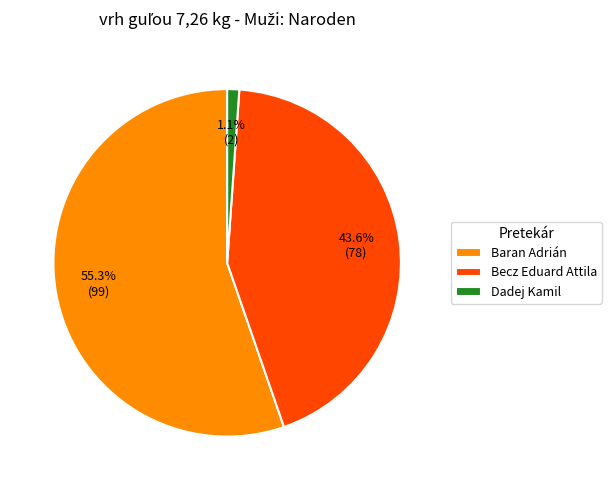

What percentage is the Baran Adrián slice, to the nearest percent?

55%